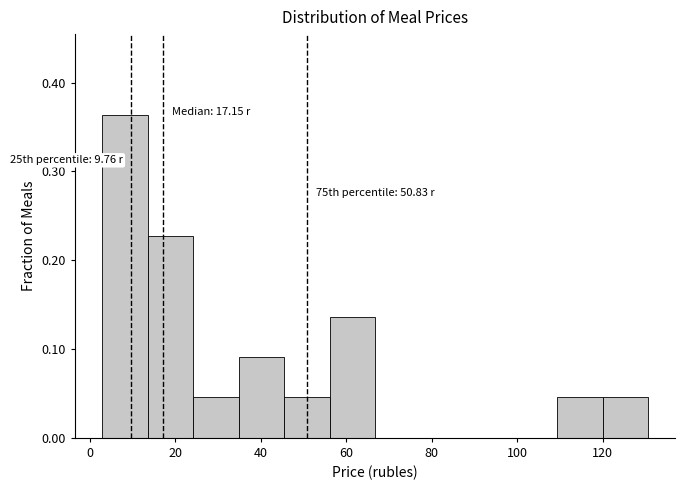

Which range on the x-axis has the tallest bar?

2 to 14